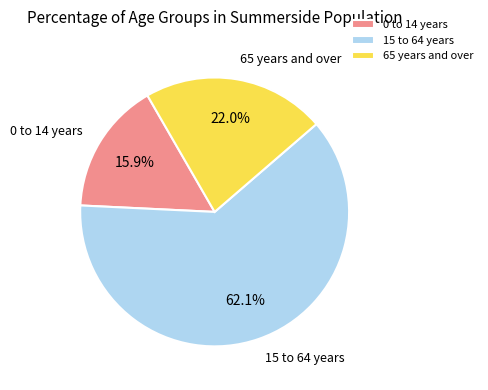

How much of the chart is everything except 65 years and over?

78.0%